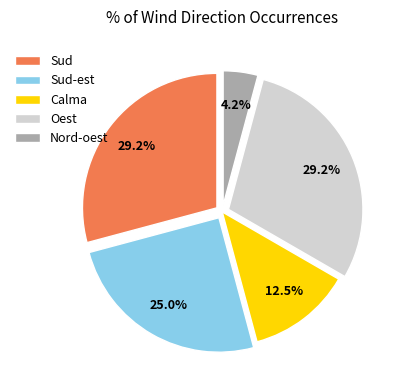

What is the smallest slice in the pie chart?

Nord-oest